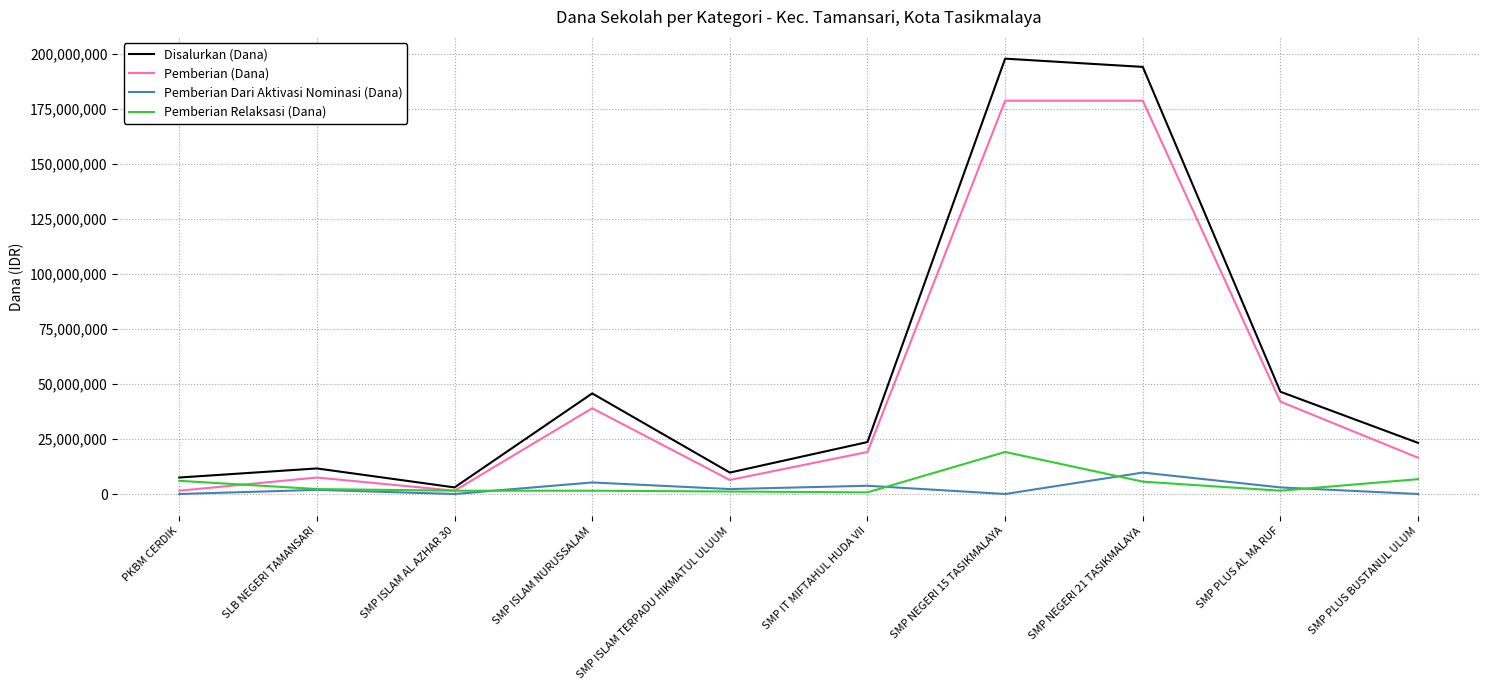

True or false: Pemberian Dari Aktivasi Nominasi (Dana) and Disalurkan (Dana) cross at least once.

False